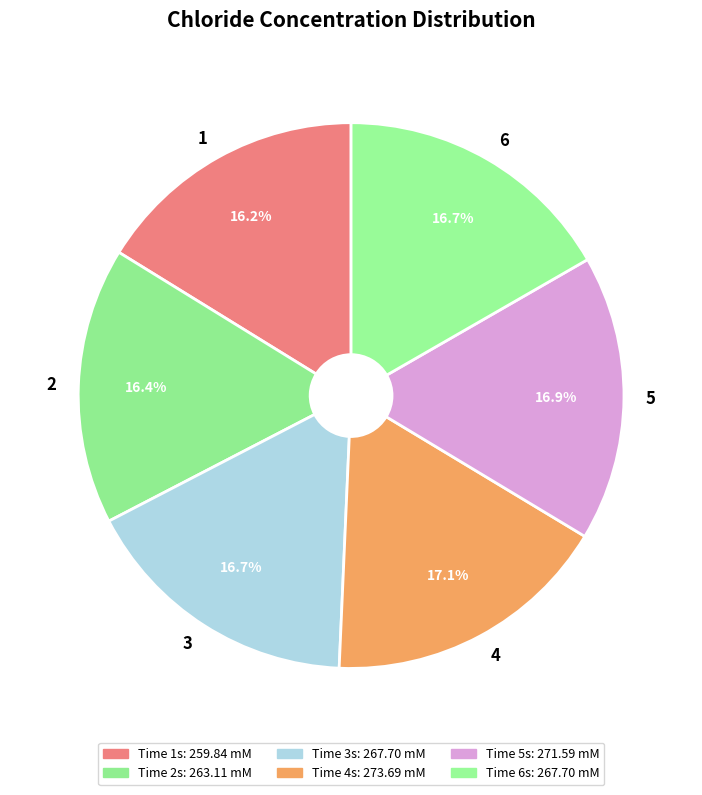

Is there a majority slice in this chart?

No